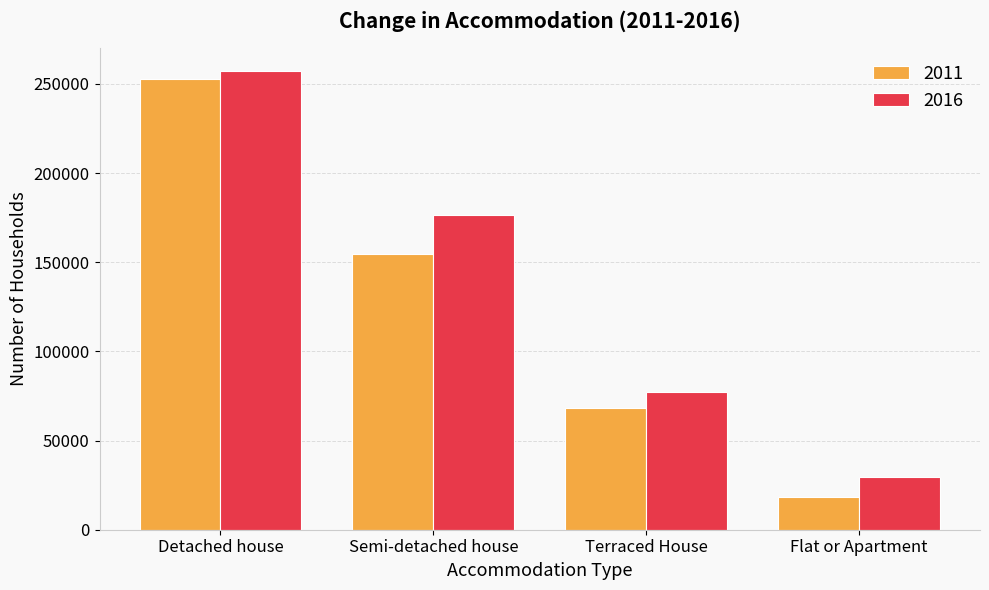

At how many categories does at least one series exceed 75874?

3